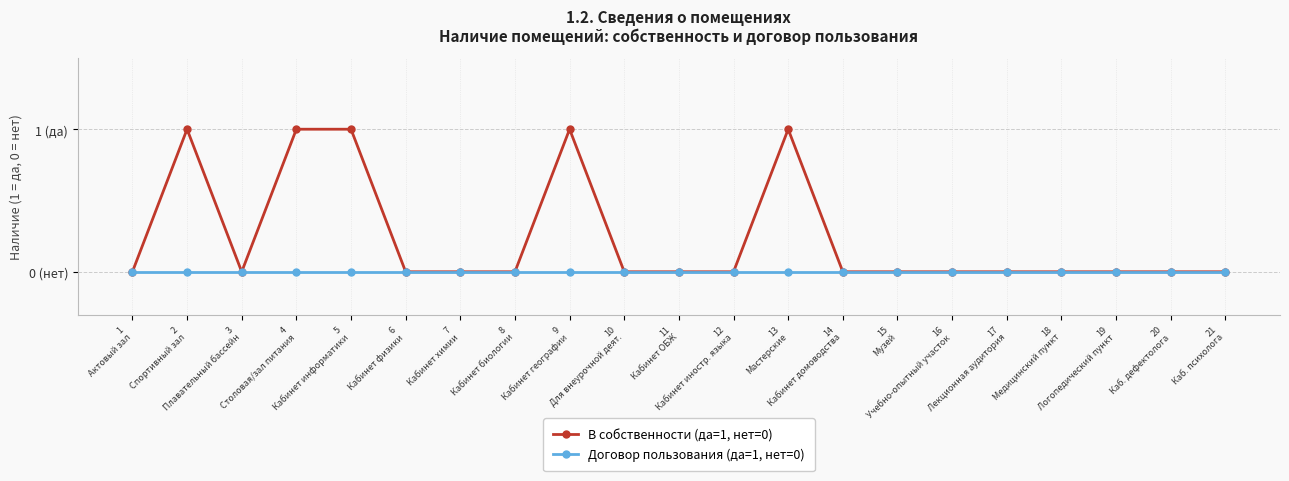

Rank the series by their average value, from lowest to highest.

Договор пользования (да=1, нет=0), В собственности (да=1, нет=0)